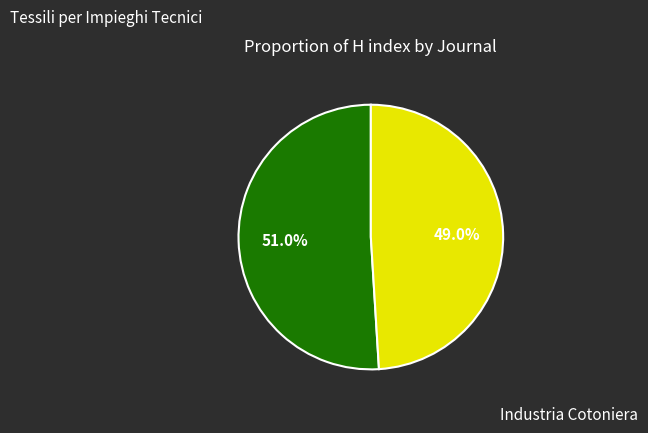

Is there a majority slice in this chart?

Yes